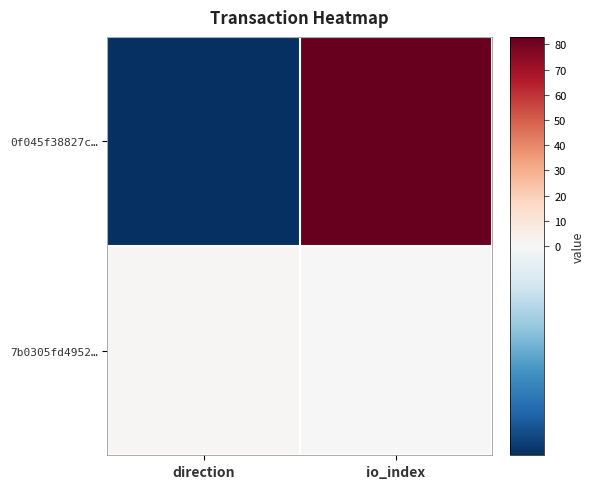

List the series in order of their overall mean, lowest first.

7b0305fd4952…, 0f045f38827c…